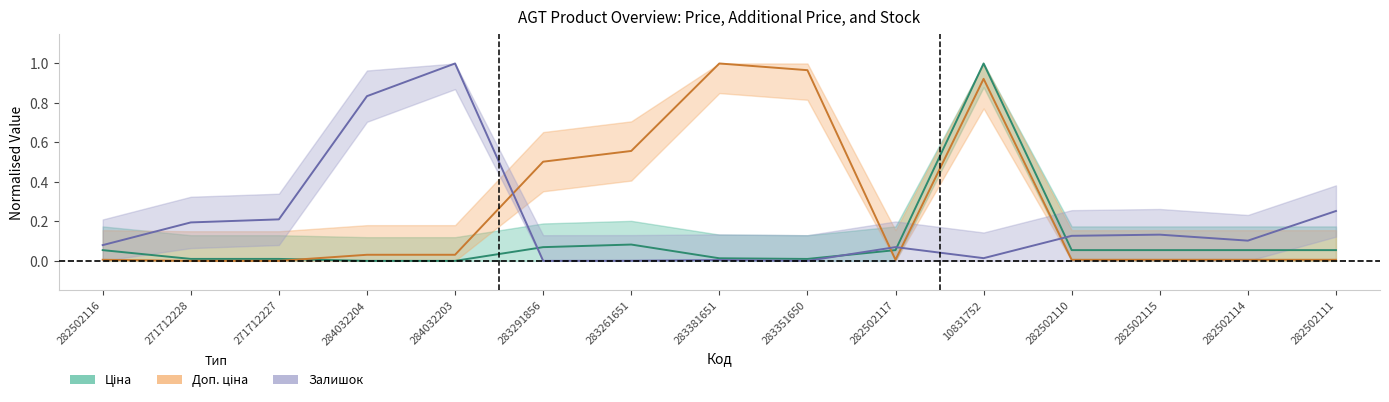

How many lines are shown in the chart?

3